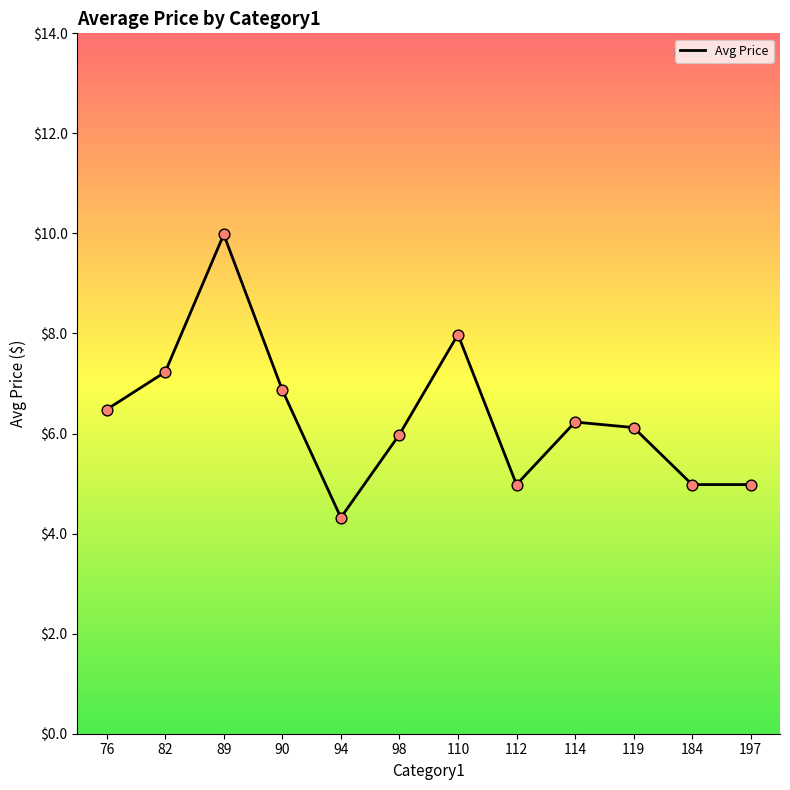

What is the change in value from 82 to 119?

-1.1